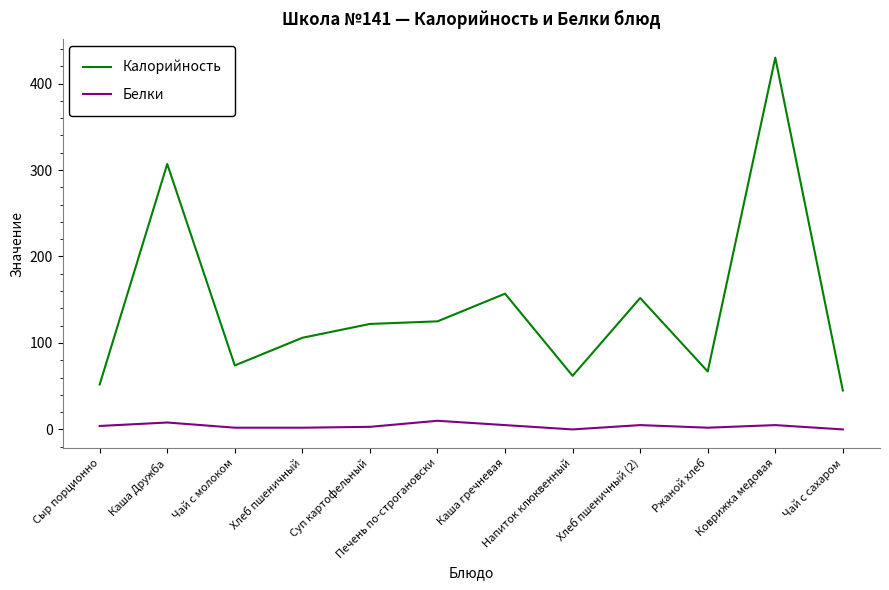

What is the sum of the Калорийность values at Хлеб пшеничный and Сыр порционно?

158